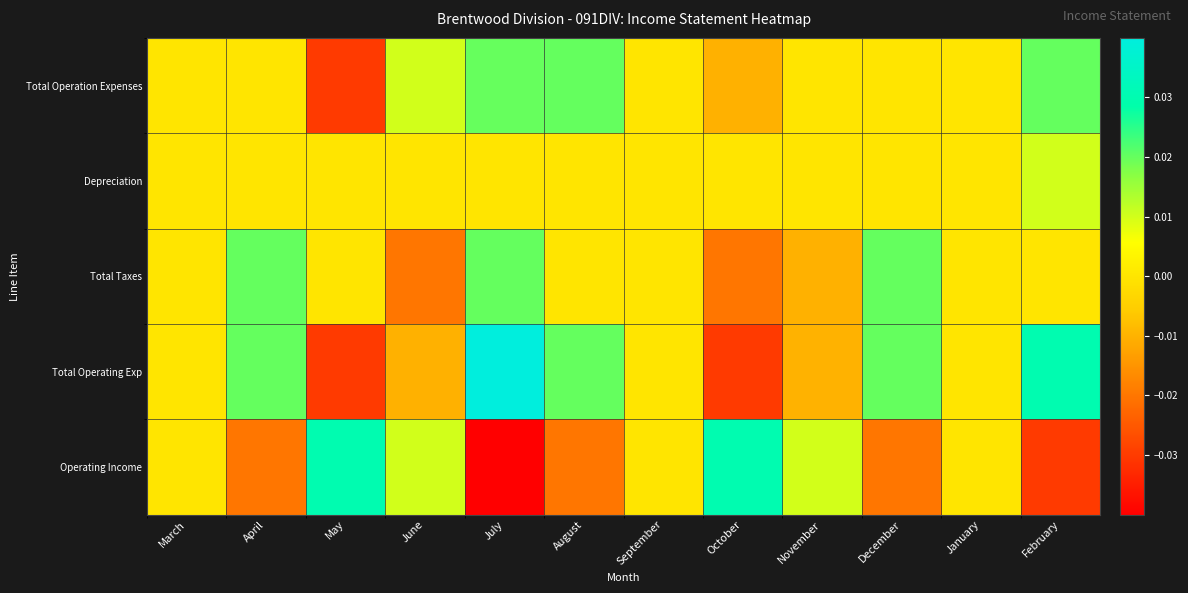

Reading right to left, transcribe all the data shown in this chart.

Total Operation Expenses: February=0.0	January=-0.0	December=0.0	November=0.0	October=-0.0	September=0.0	August=0.0	July=0.0	June=0.0	May=-0.0	April=-0.0	March=-0.0
Depreciation: February=0.0	January=-0.0	December=-0.0	November=0.0	October=0.0	September=0.0	August=0.0	July=0.0	June=0.0	May=0.0	April=0.0	March=-0.0
Total Taxes: February=0.0	January=0.0	December=0.0	November=-0.0	October=-0.0	September=0.0	August=0.0	July=0.0	June=-0.0	May=0.0	April=0.0	March=0.0
Total Operating Exp: February=0.0	January=-0.0	December=0.0	November=-0.0	October=-0.0	September=0.0	August=0.0	July=0.0	June=-0.0	May=-0.0	April=0.0	March=-0.0
Operating Income: February=-0.0	January=0.0	December=-0.0	November=0.0	October=0.0	September=0.0	August=-0.0	July=-0.0	June=0.0	May=0.0	April=-0.0	March=0.0